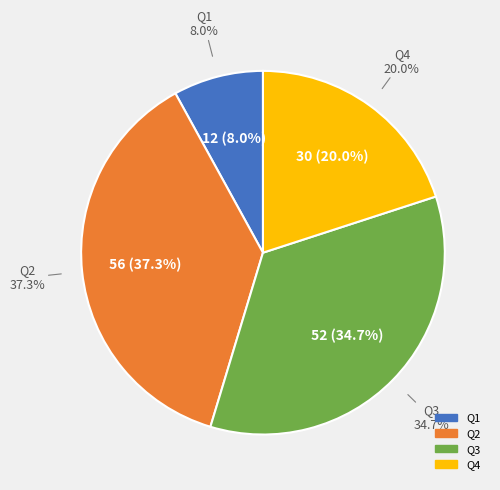

Which slice is the smallest?

Q1